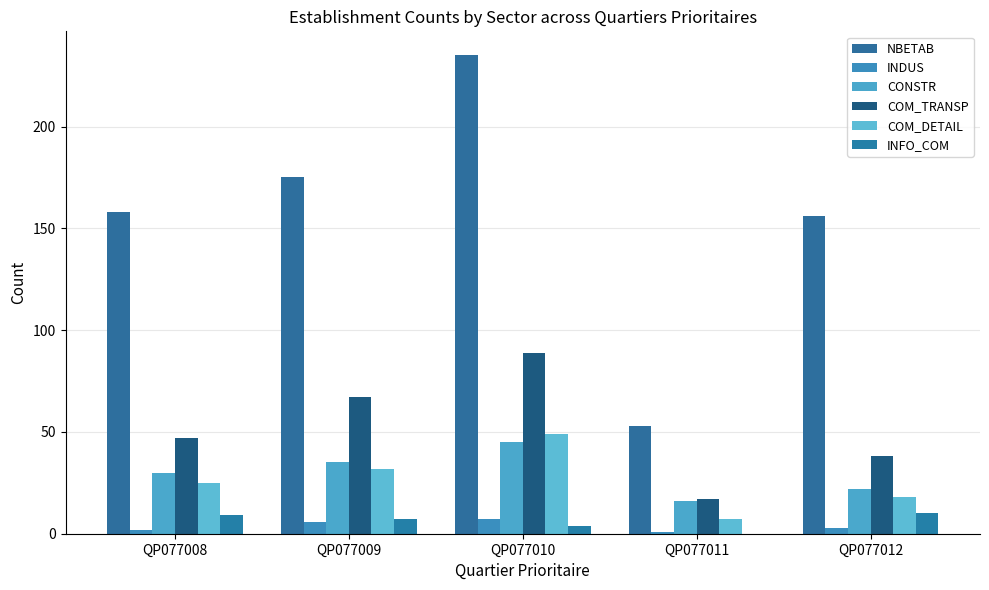

What is the total value across all series at QP077010?

429